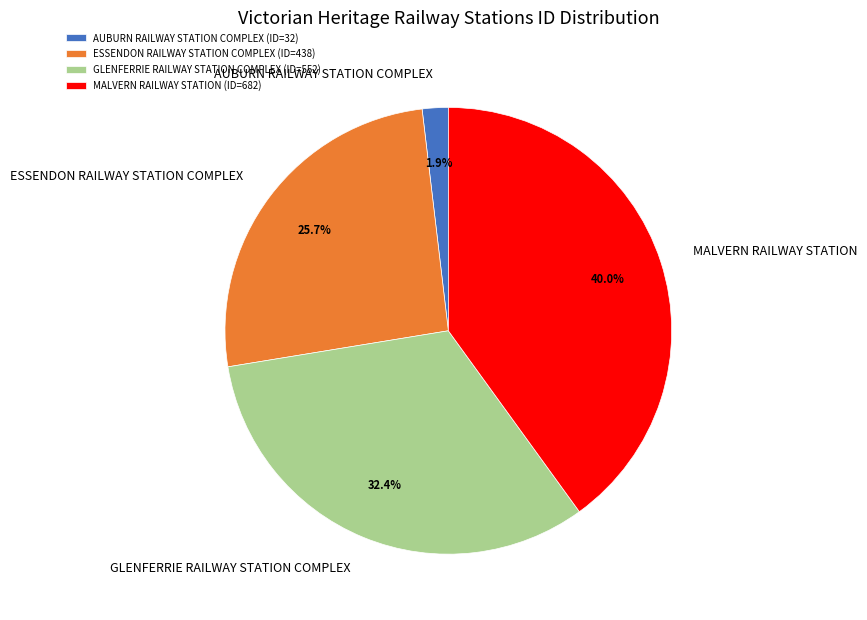

How many slices are in this pie chart?

4